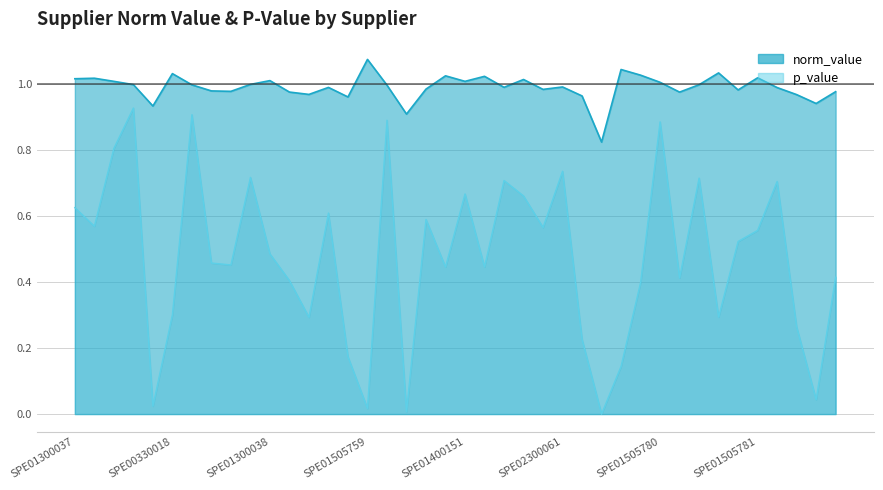

Between SPE01505753 and SPE01505780, which series saw the biggest shift?

p_value